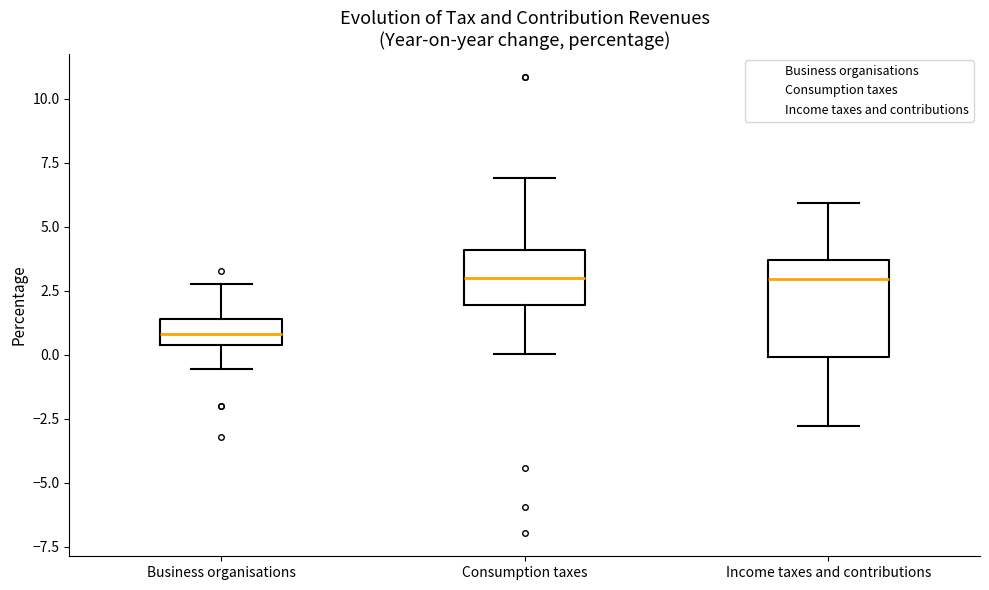

Where does the median line of the box for Business organisations sit on the y-axis? The values are not printed on the chart, so give them approximately, as read against the axis.

1.0